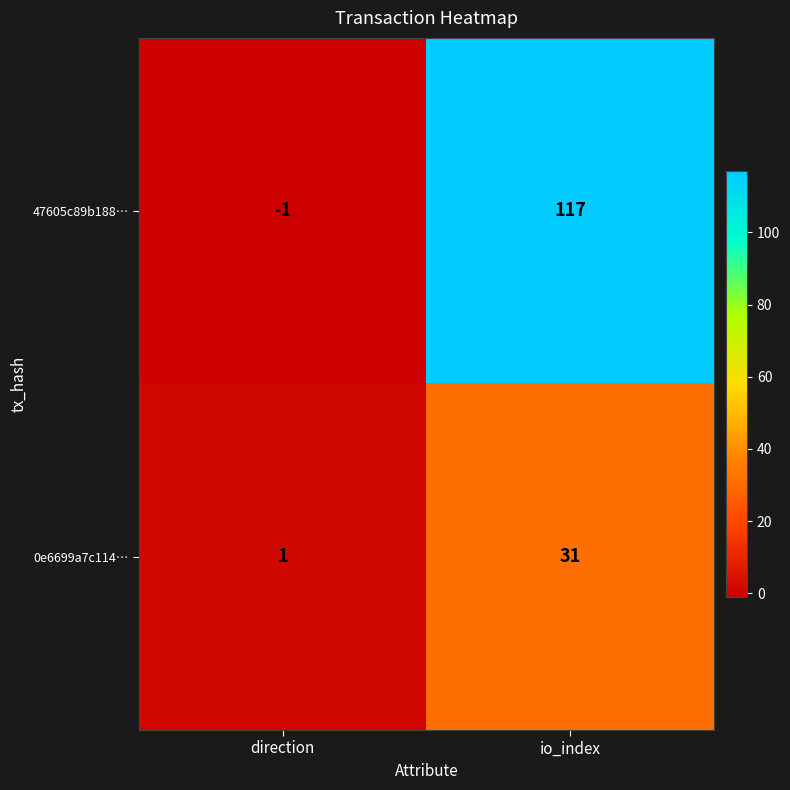

List the series in order of their overall mean, lowest first.

0e6699a7c114…, 47605c89b188…